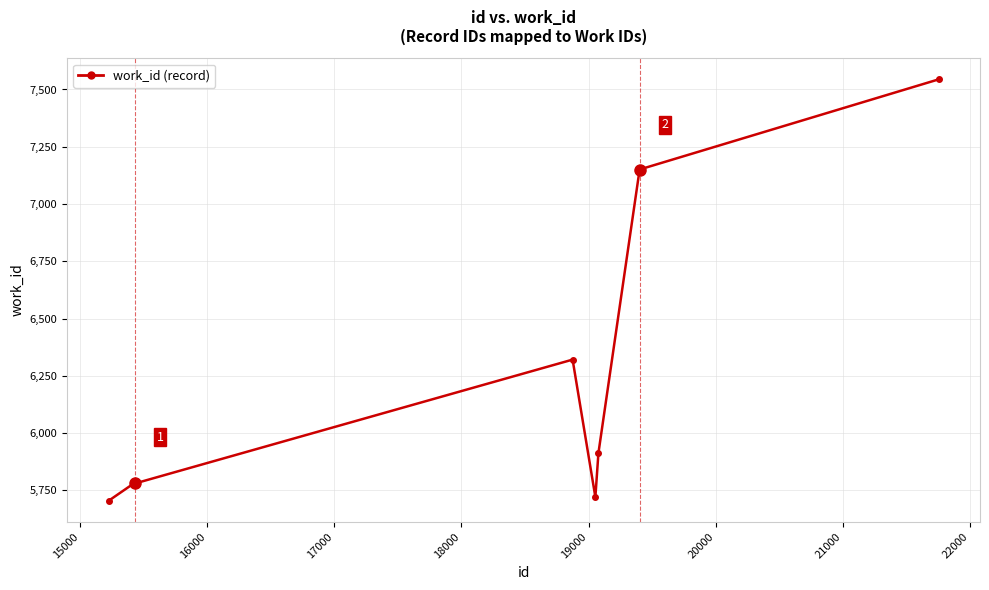

How many lines are shown in the chart?

1